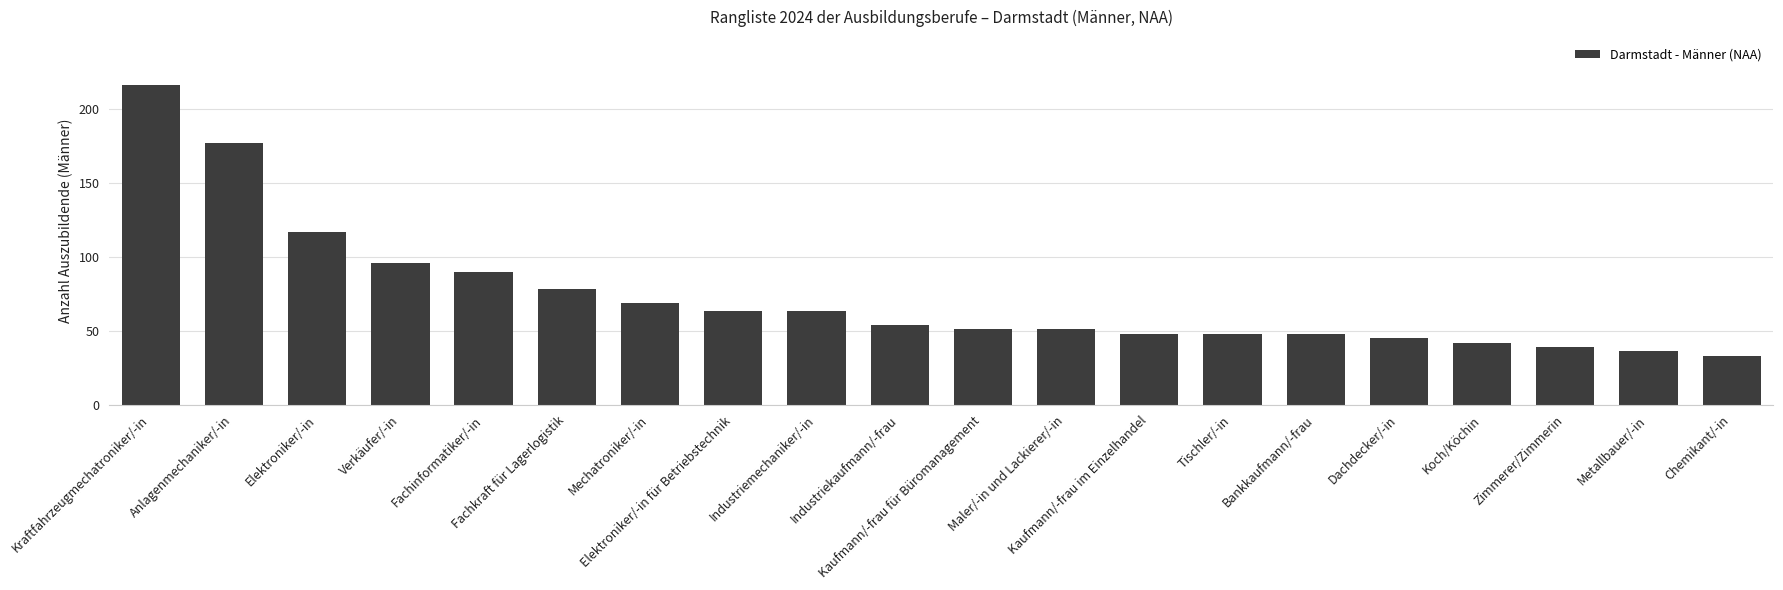

What is the label of the 16th bar from the right?

Fachinformatiker/-in